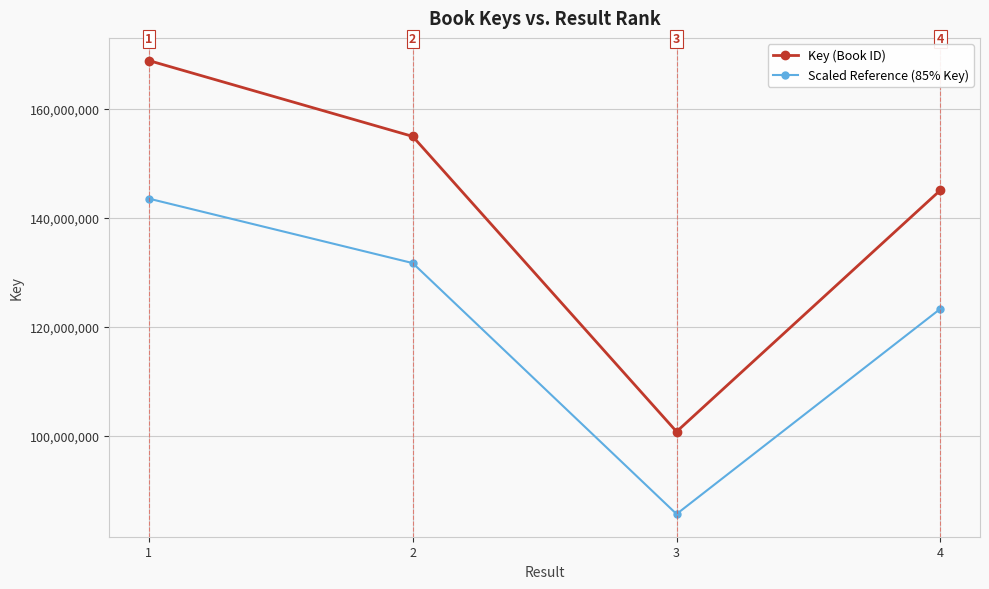

True or false: Key (Book ID) and Scaled Reference (85% Key) intersect in this chart.

False